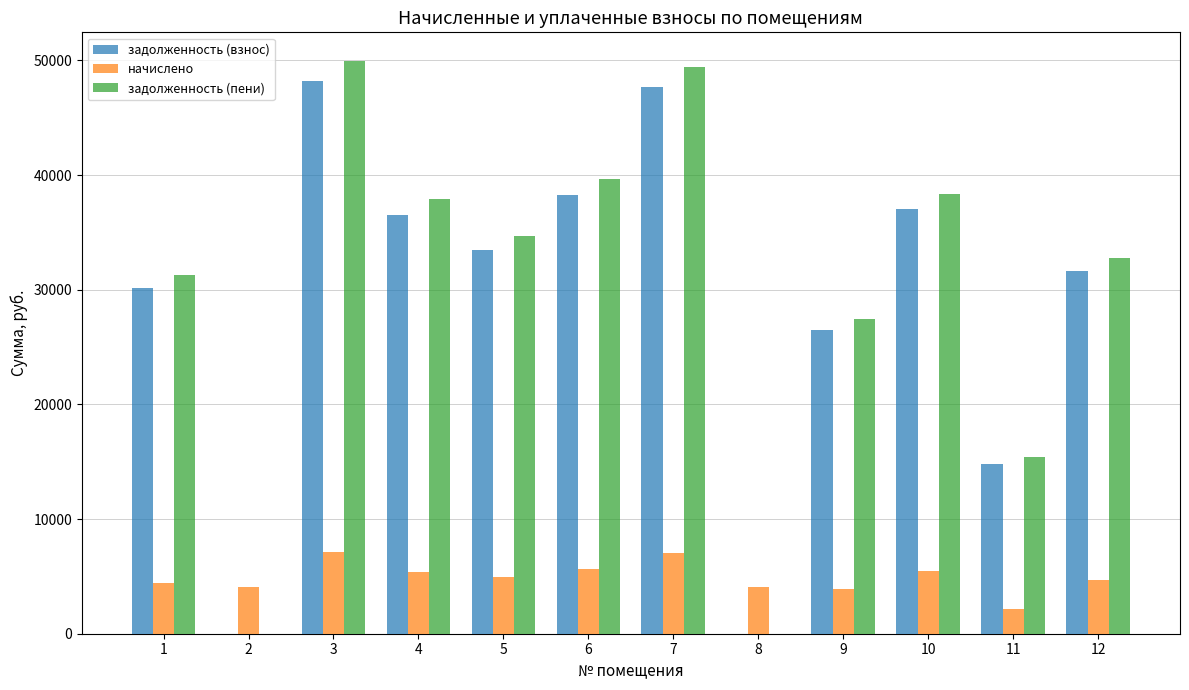

What is the total value across all series at 11?

32375.3